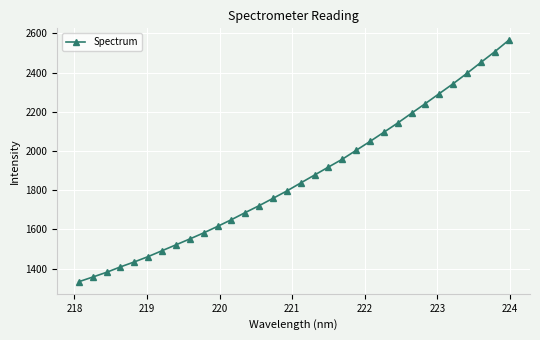

True or false: the data has more than 2 interior local peaks.

False